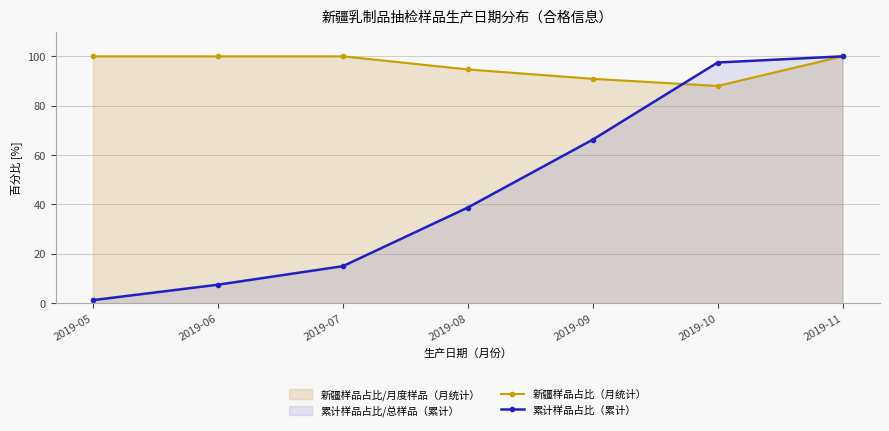

How many times do 累计样品占比（累计） and 新疆样品占比（月统计） cross each other?

1